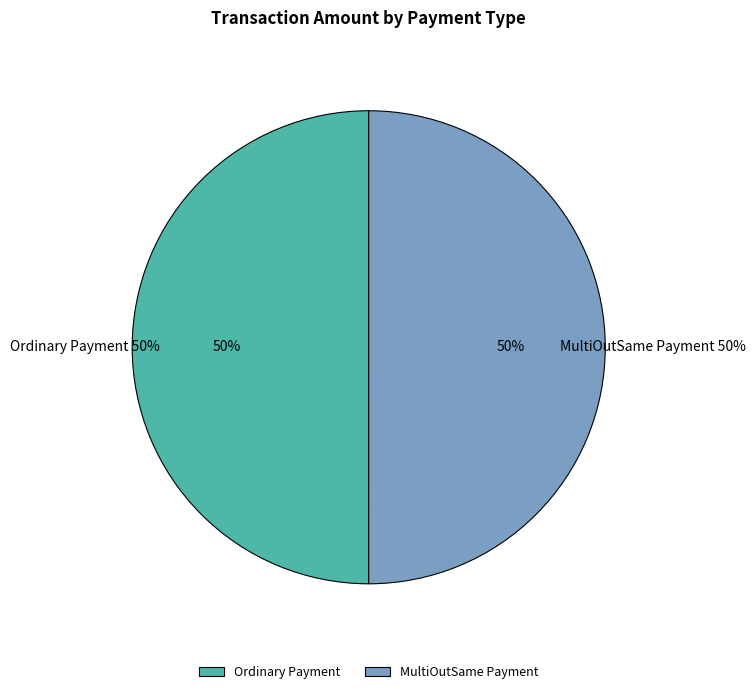

What percentage is the Ordinary Payment slice, to the nearest percent?

50%